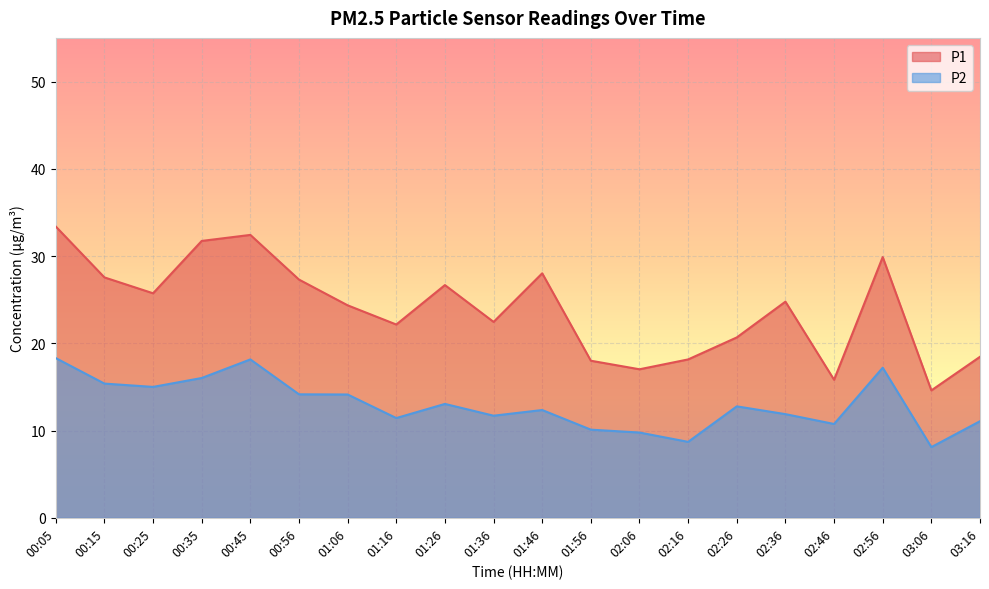

Which has a higher value, 01:06 or 00:15?

00:15